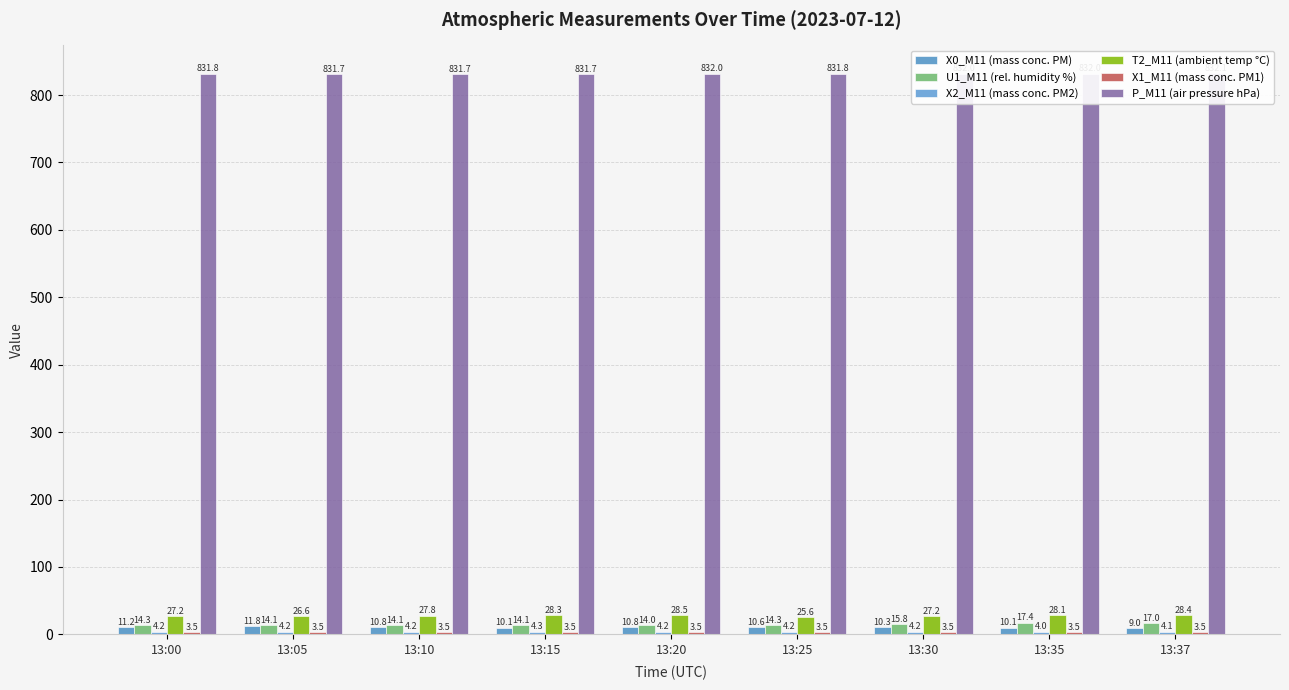

Which series has the largest range (max minus min)?

U1_M11 (rel. humidity %)